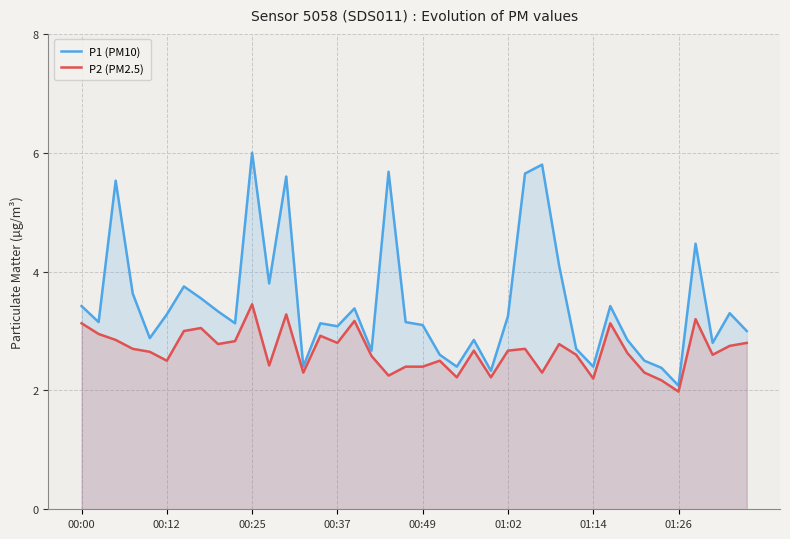

Count the number of categories in the chart.

40